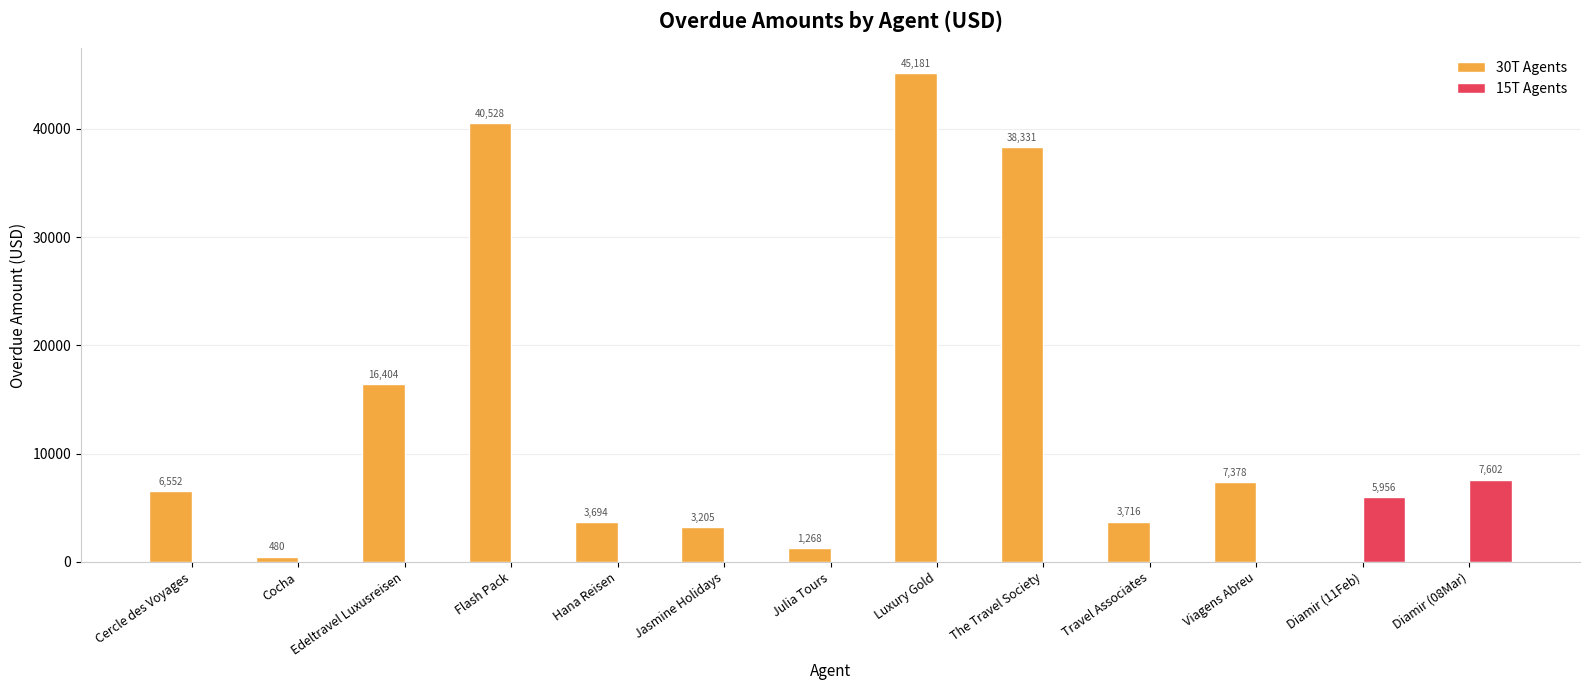

What is the greatest value displayed?

45181.0